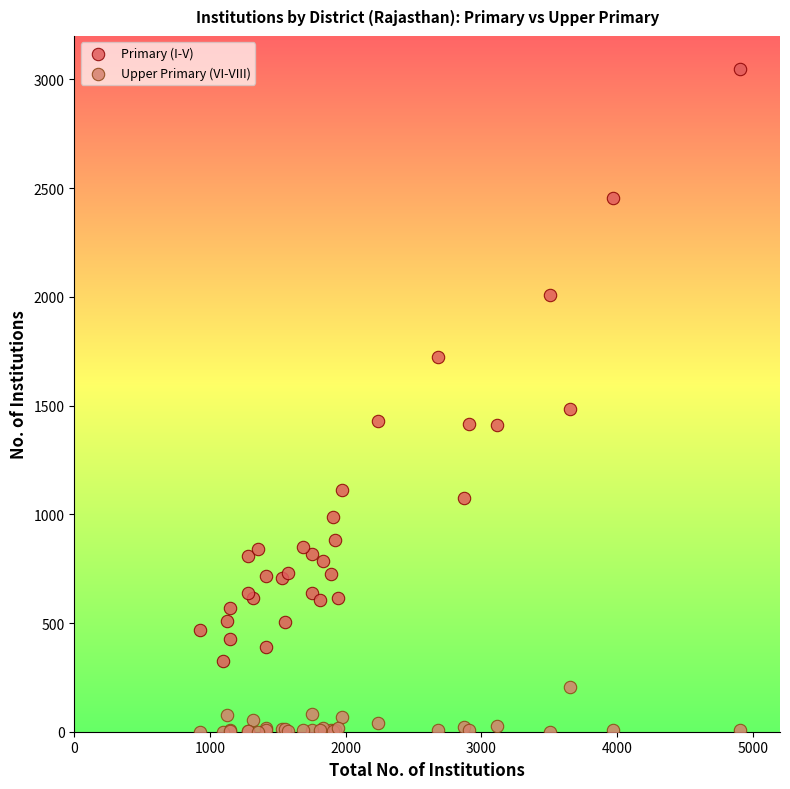

What are all the series names shown in the legend?

Primary (I-V), Upper Primary (VI-VIII)